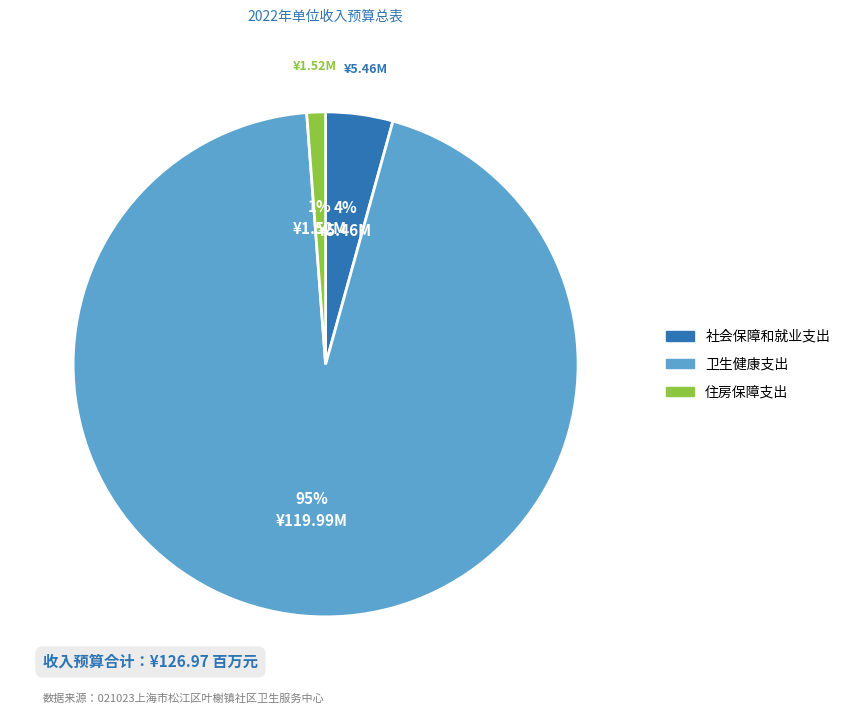

Is it true that 住房保障支出 is 1% of the pie?

True